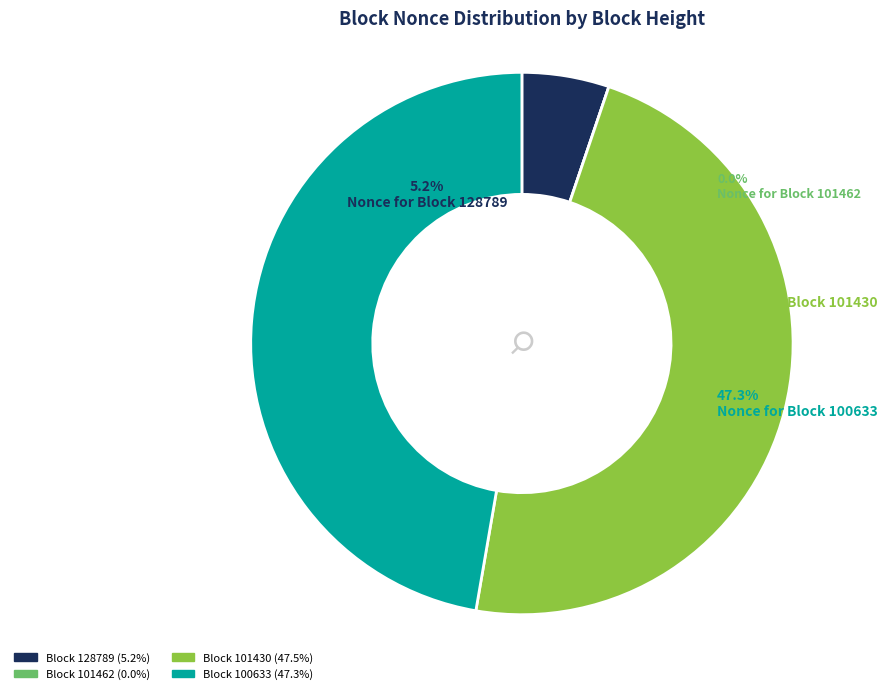

Is it true that 101462 is 0% of the pie?

True